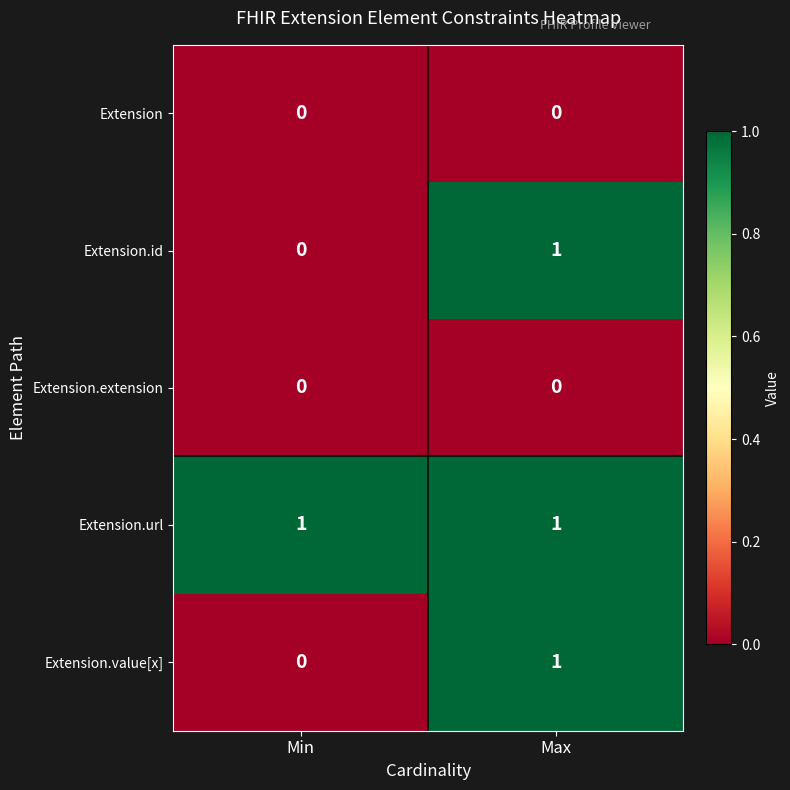

The Extension.value[x] series shows 1 at Max. True or false?

True